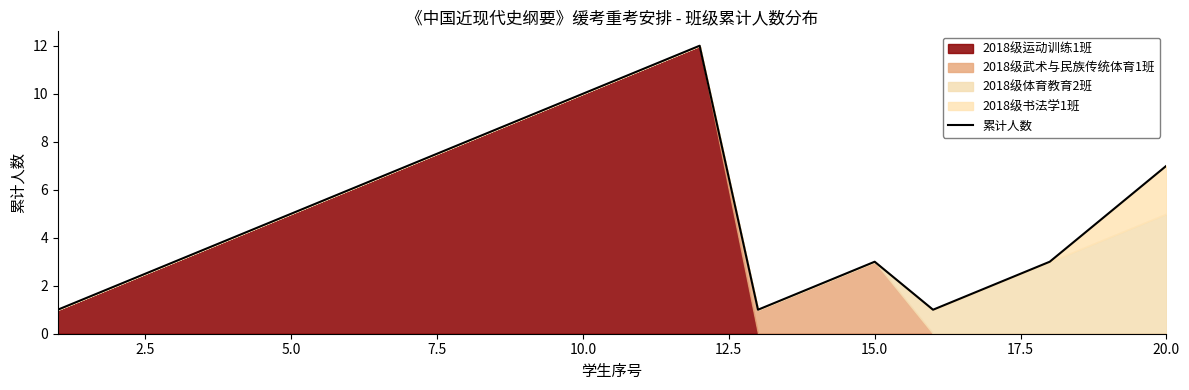

How many interior local valleys (lower than both neighbors) does the data have?

2